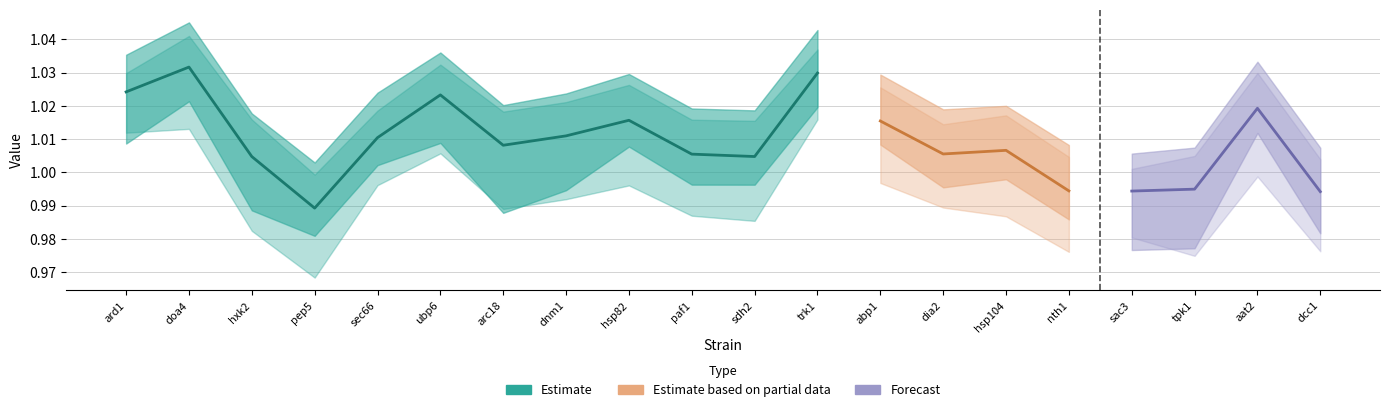

Count the v_exp values in the range 0 to 1.

20